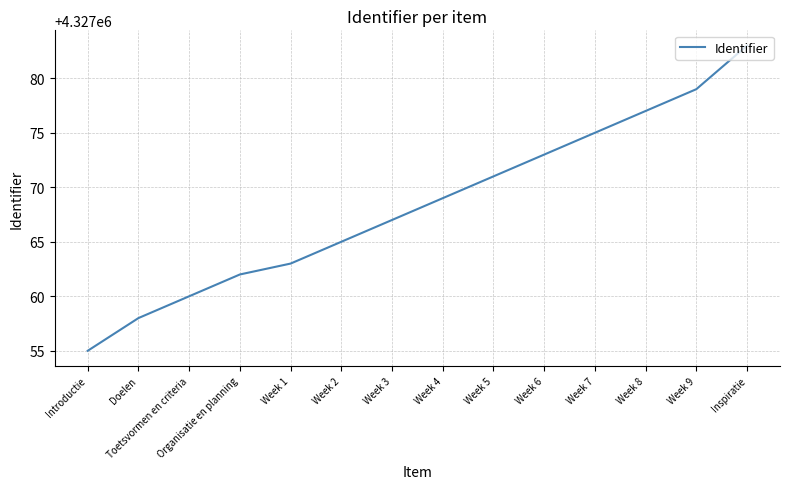

What is the sum of all values?

60578957